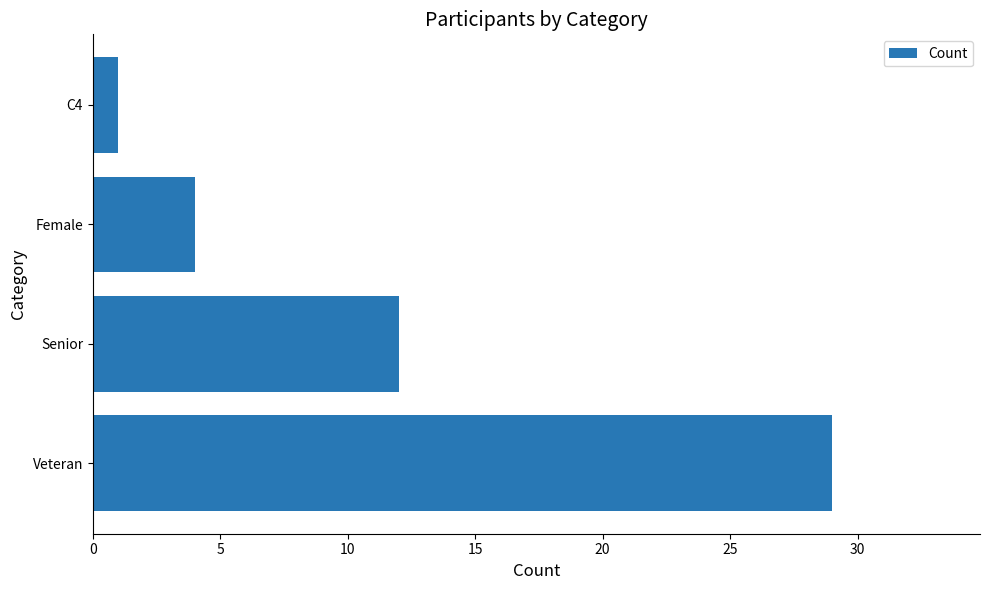

What is the change in value from Veteran to Senior?

-17